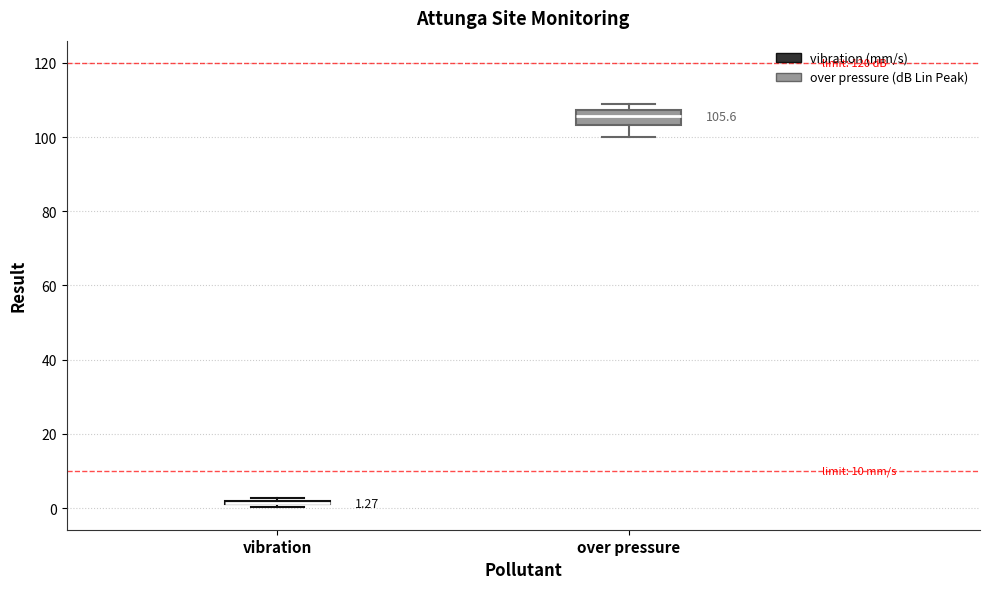

Comparing the boxes themselves (not the whiskers), which one is the tallest?

over pressure